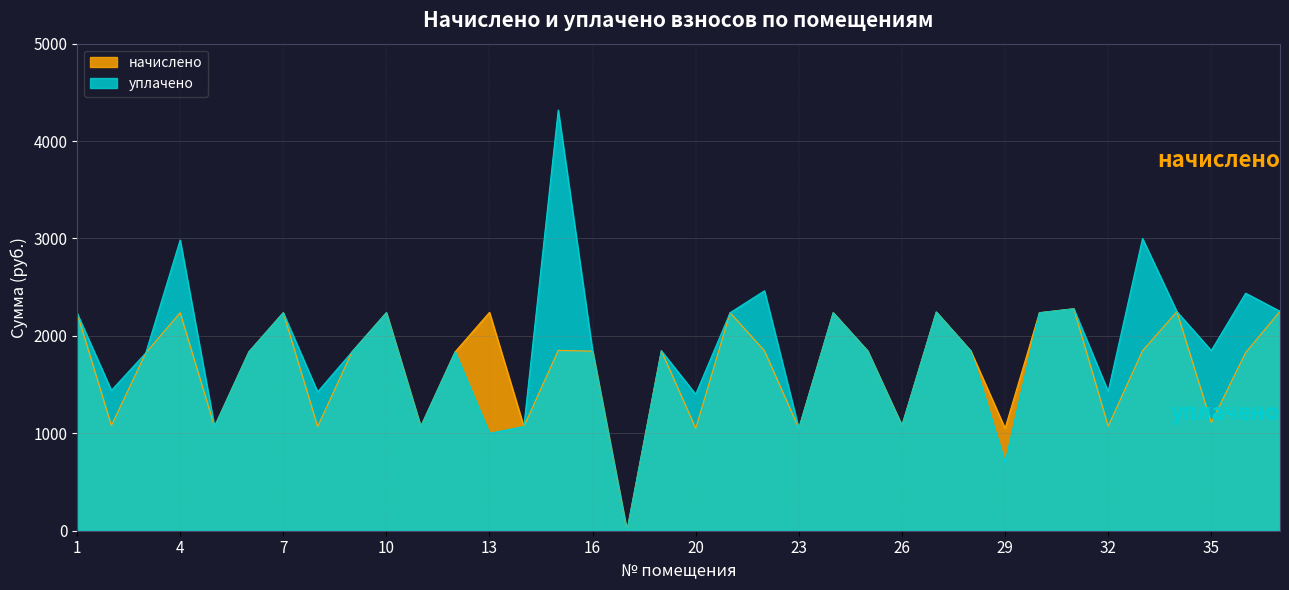

What is the value of the уплачено point at the 23rd from the left?

2238.0